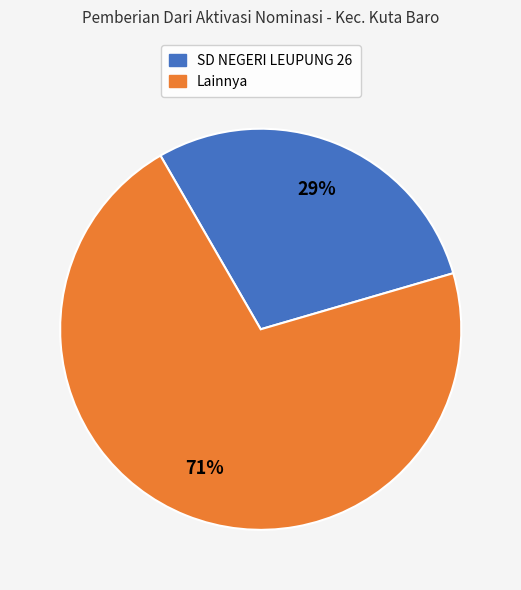

Is there any slice that represents more than half of the pie?

Yes